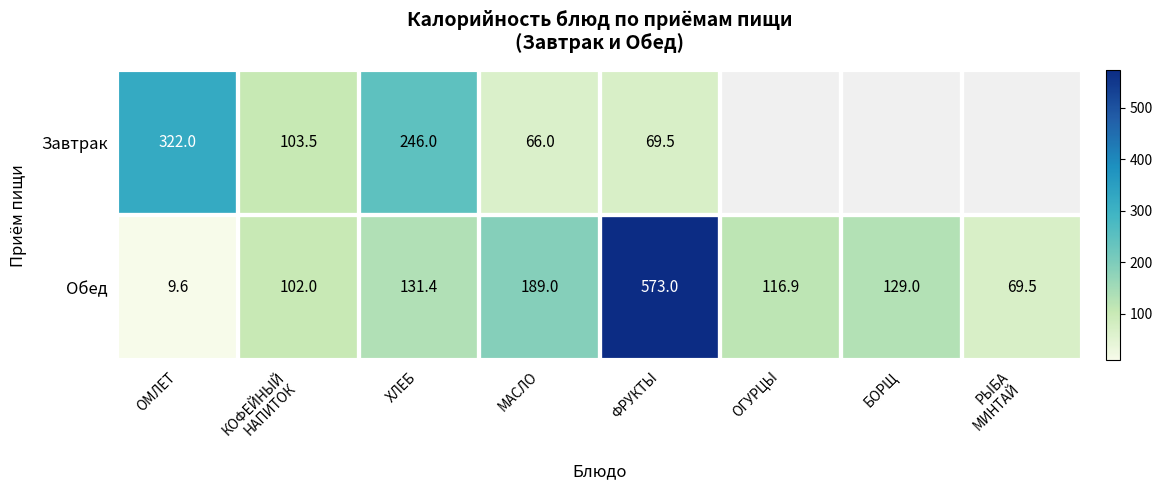

What is the difference between the maximum and second lowest values in the Обед series?

503.5